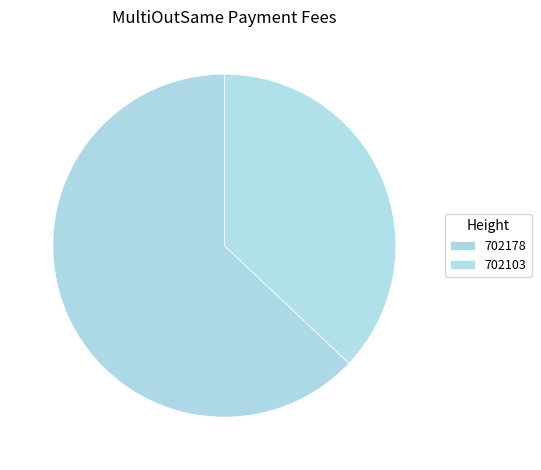

To the nearest percent, what is the combined percentage of 702103 and 702178?

100%